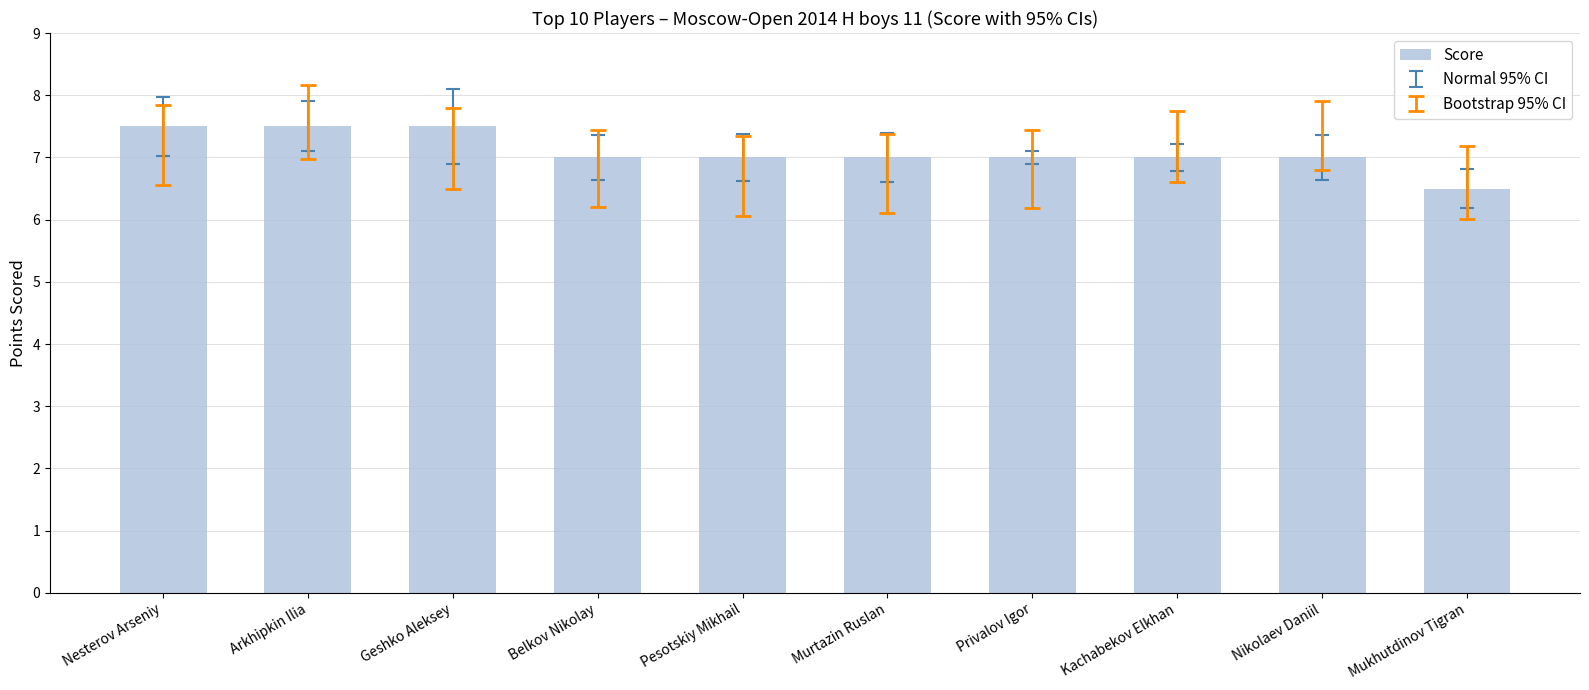

What position from the right is Kachabekov Elkhan?

3